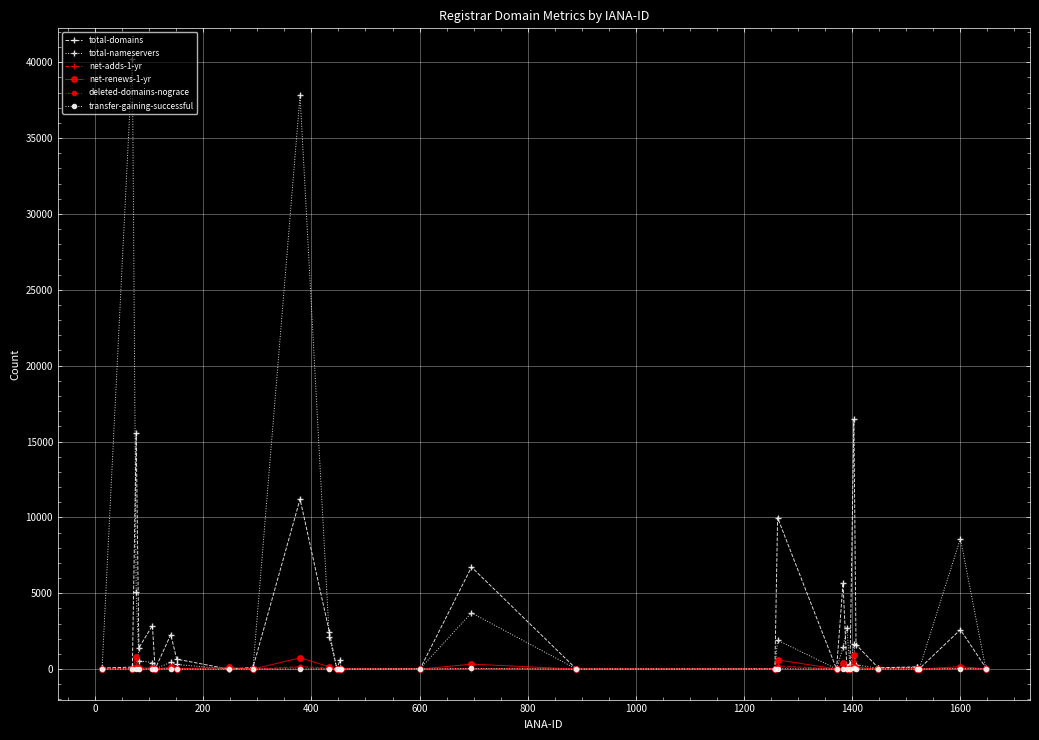

How many data points in total-domains are less than 143?

15